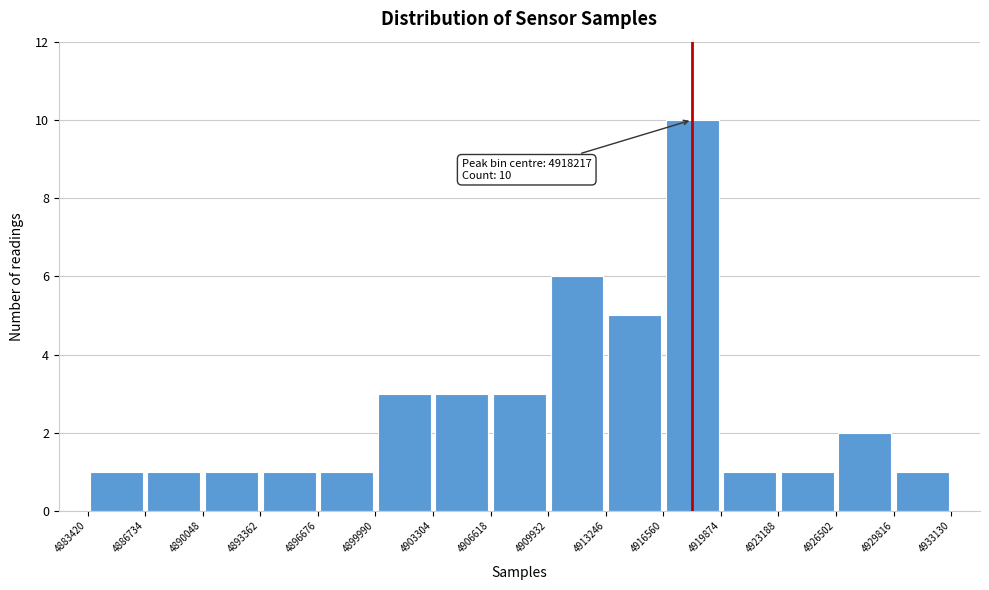

Over which range of the x-axis is the bar tallest?

4916560 to 4919874